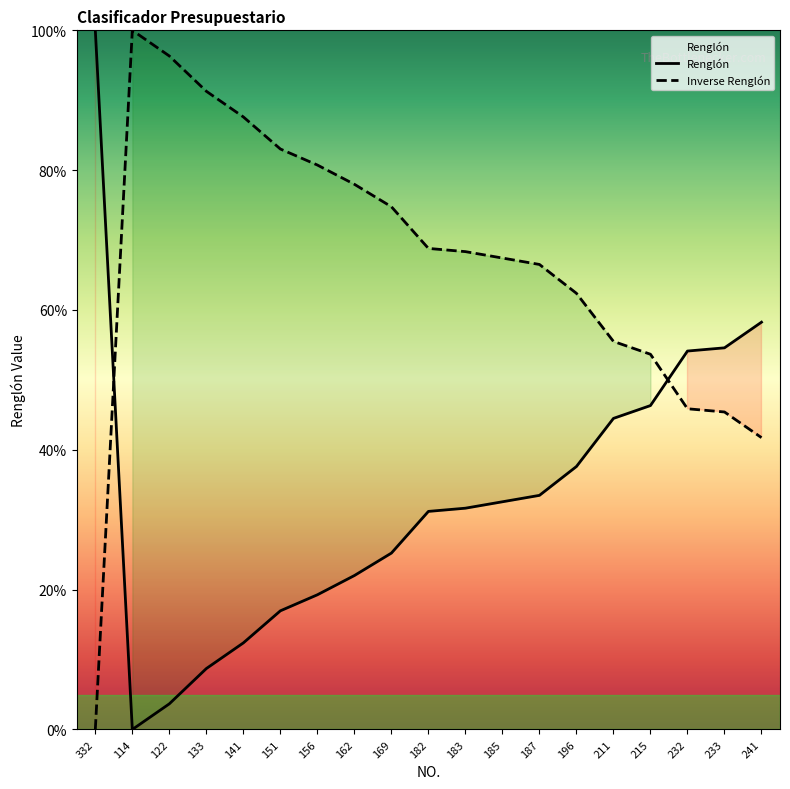

What position from the right is 133?

16